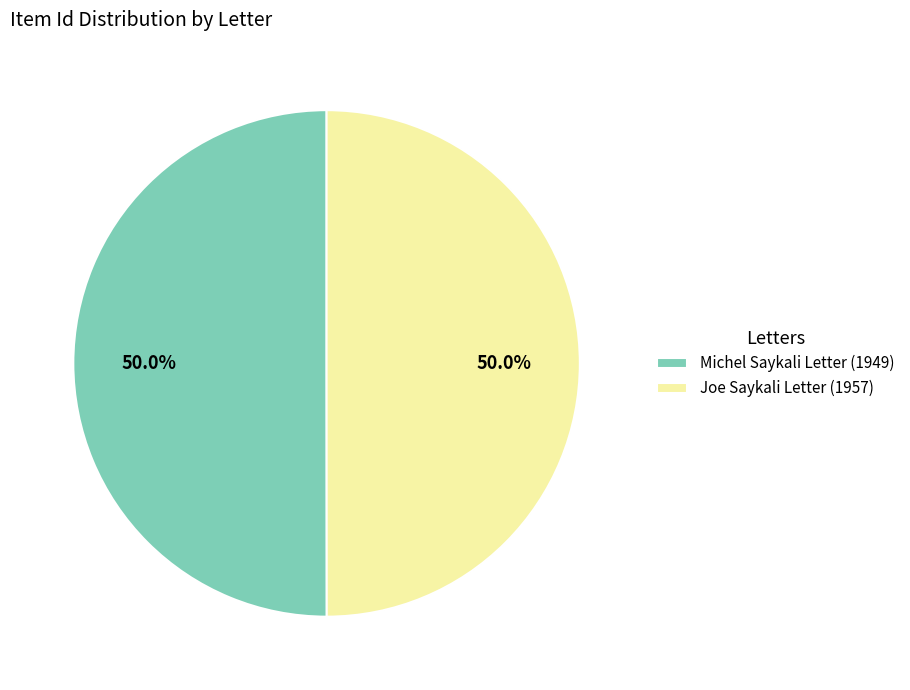

How many slices are in this pie chart?

2